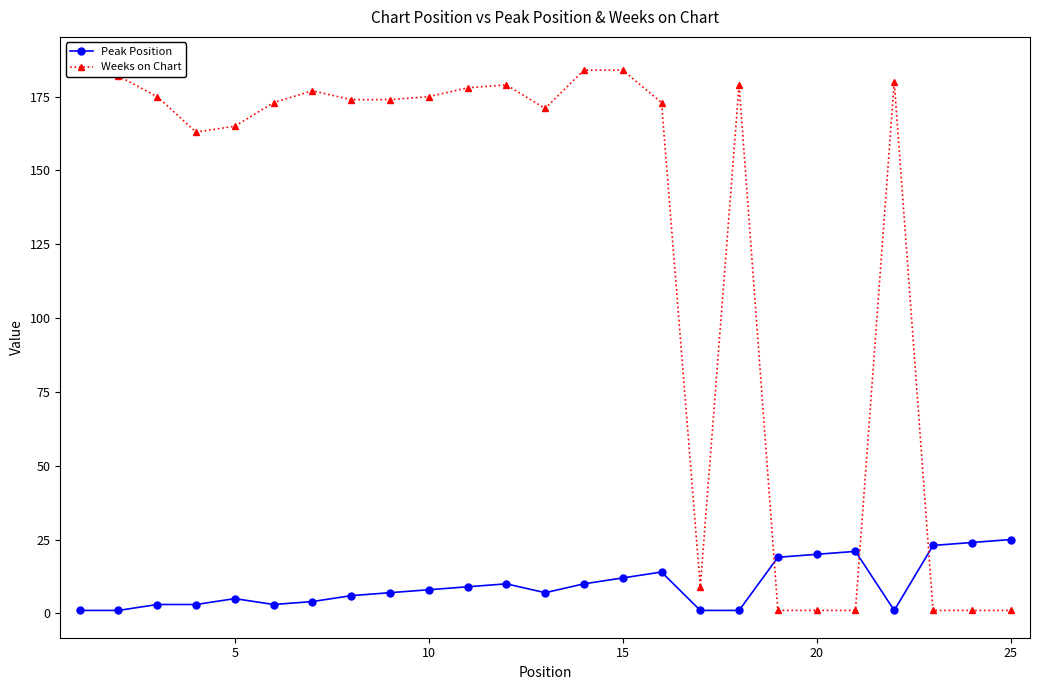

At 20, list the series in order from smallest to largest.

Peak Position, Weeks on Chart